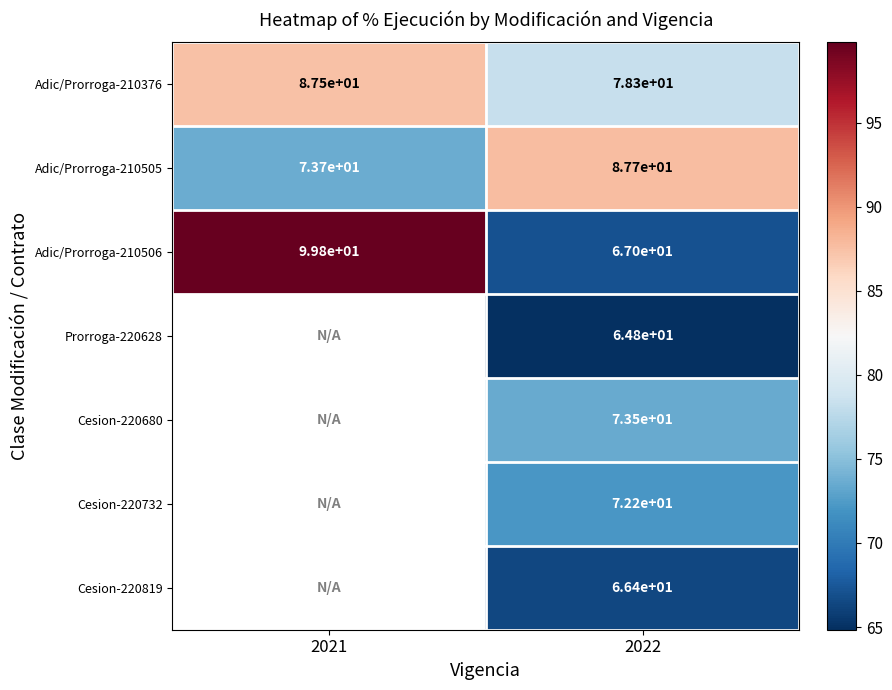

How many values in the Adic/Prorroga-210505 series are below 87?

1